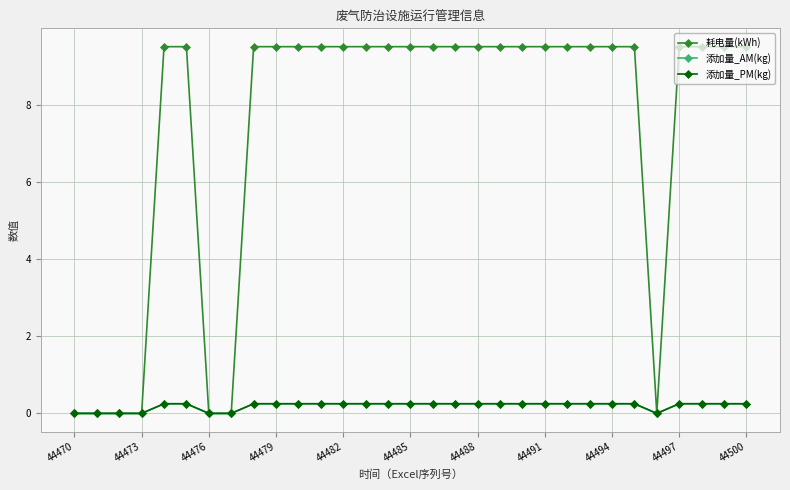

Rank the series by their maximum value, from lowest to highest.

添加量_AM(kg), 添加量_PM(kg), 耗电量(kWh)